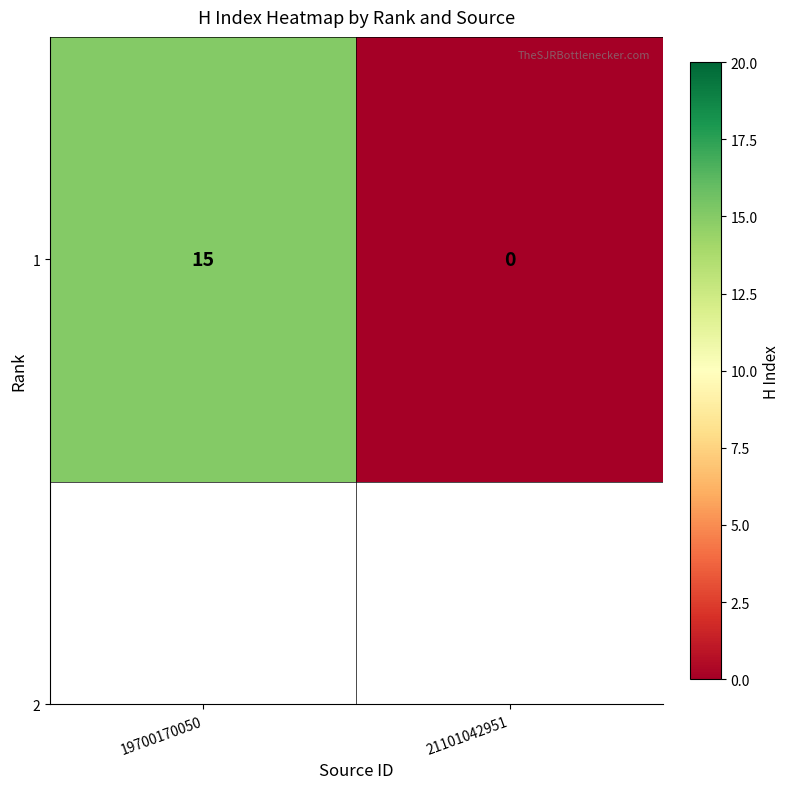

The value at 19700170050 is 25. True or false?

False